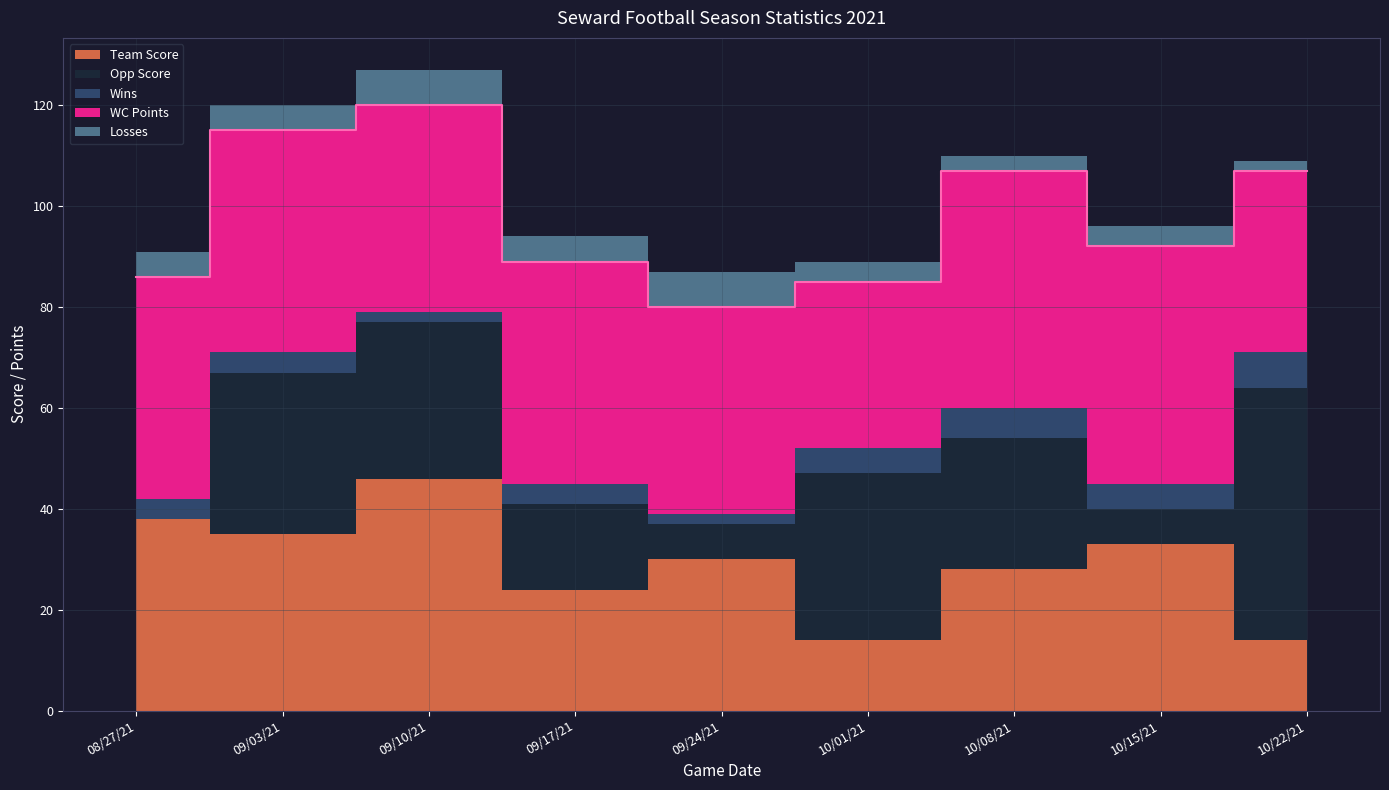

List the series in order of their peak value, highest first.

Opp Score, WC Points, Team Score, Wins, Losses